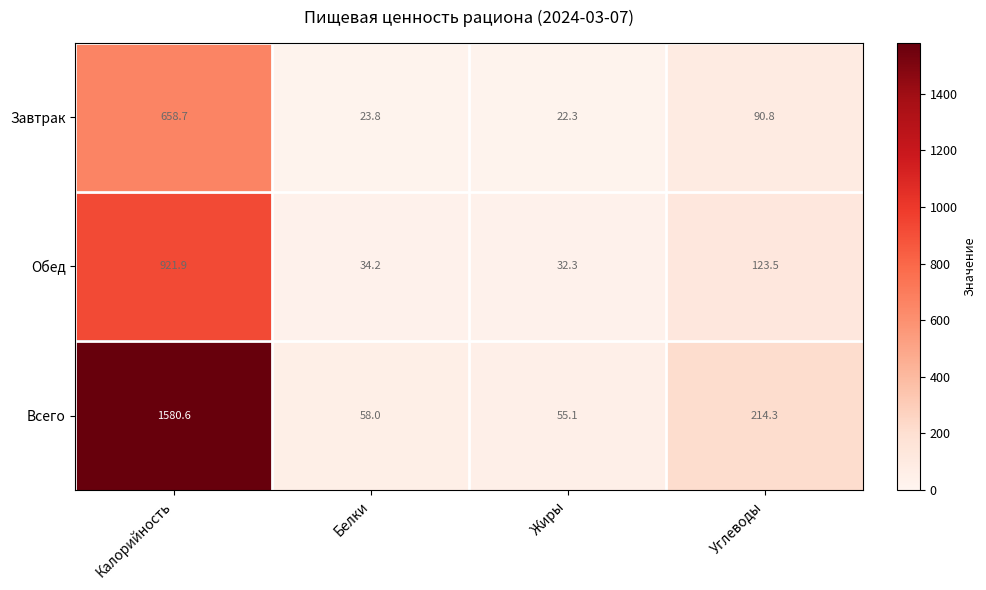

How many series are shown in this chart?

3